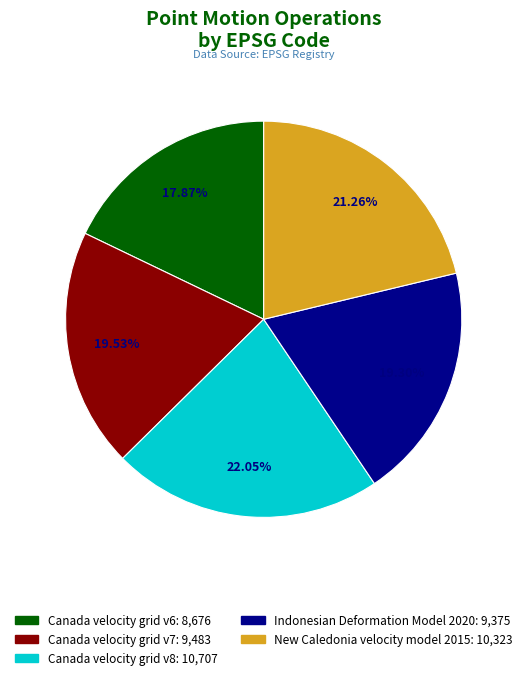

What percentage is the Canada velocity grid v8 slice, to the nearest percent?

22%